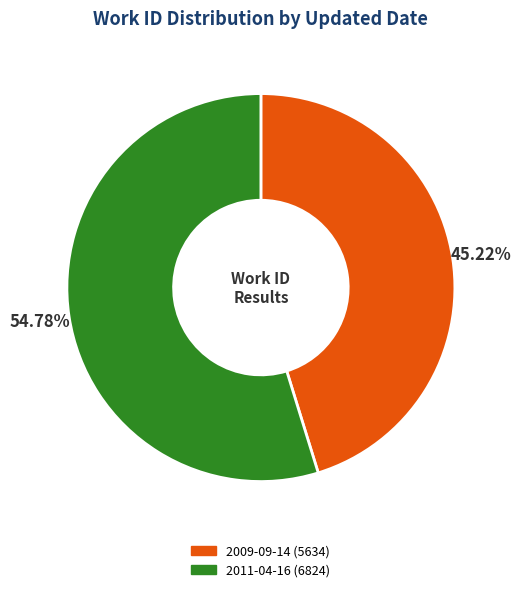

What is the largest slice in the pie chart?

2011-04-16